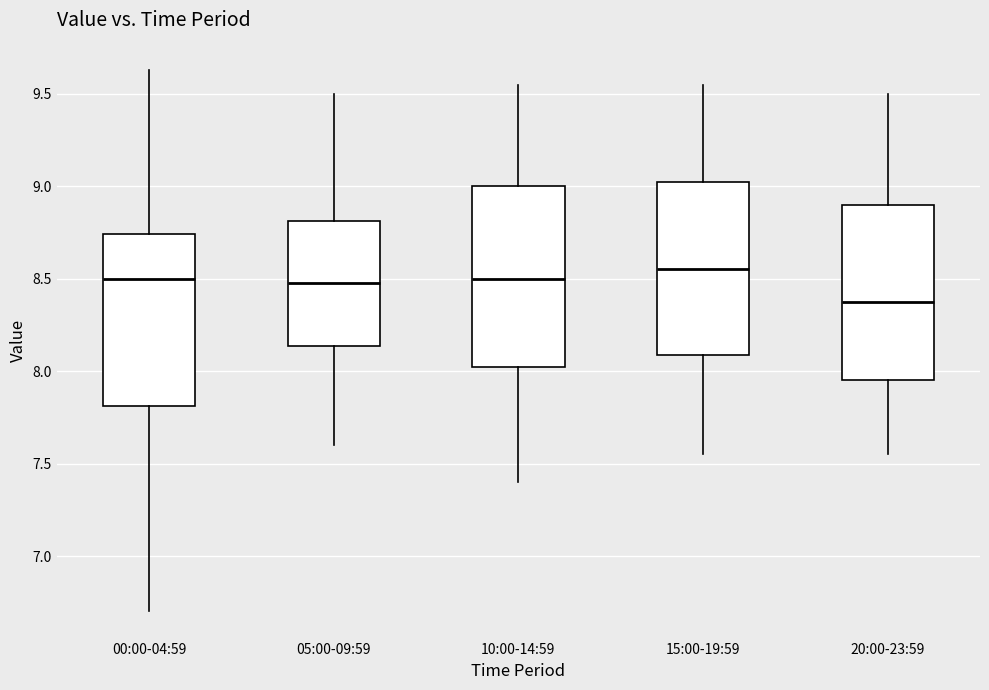

Reading left to right, read every box against the y-axis: the position of its median line, the range the box covers, and the ends of its whiskers. The values are not printed on the chart, so give them approximately, as read against the axis.

00:00-04:59: median 8.50, box 7.80 to 8.75, whiskers 6.70 to 9.65
05:00-09:59: median 8.50, box 8.15 to 8.80, whiskers 7.60 to 9.50
10:00-14:59: median 8.50, box 8.05 to 9.00, whiskers 7.40 to 9.55
15:00-19:59: median 8.55, box 8.10 to 9.05, whiskers 7.55 to 9.55
20:00-23:59: median 8.40, box 7.95 to 8.90, whiskers 7.55 to 9.50